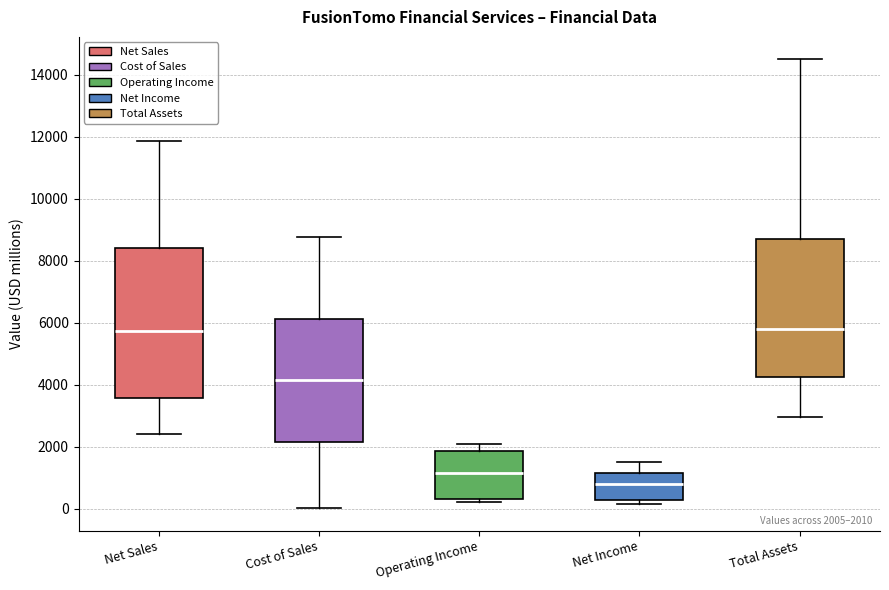

Which box has the lowest median line?

Net Income